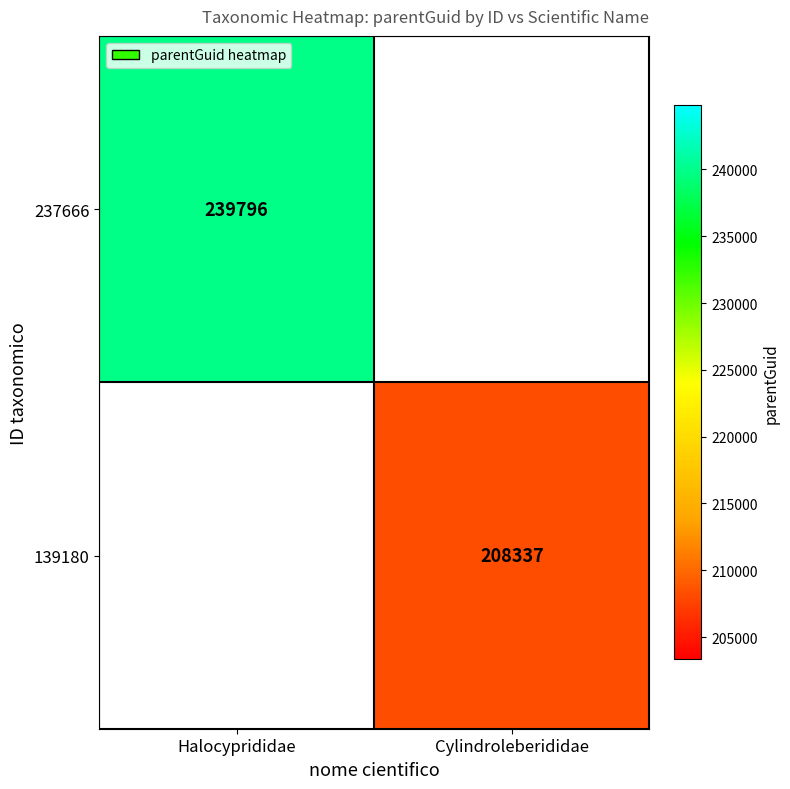

The 237666 series shows 321108 at Halocyprididae. True or false?

False